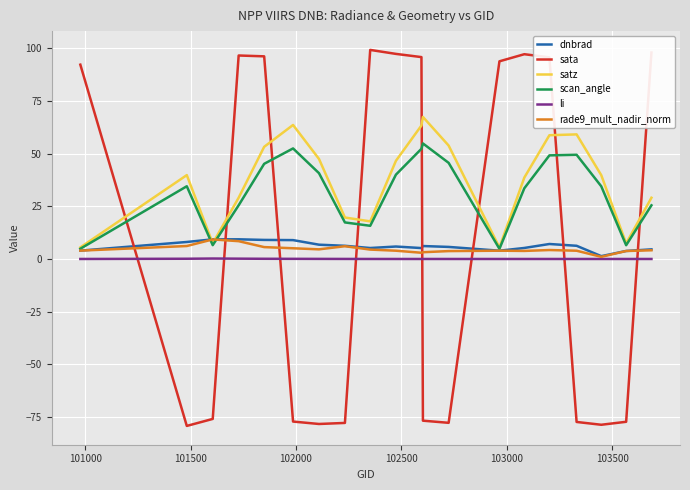

What is the smallest value displayed?

-79.2